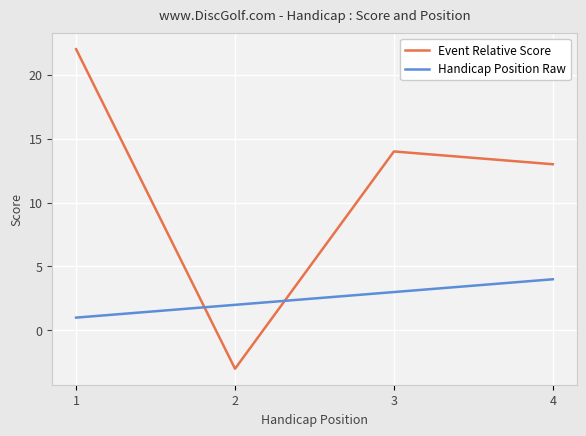

What is the difference between the highest and lowest values at 4?

9